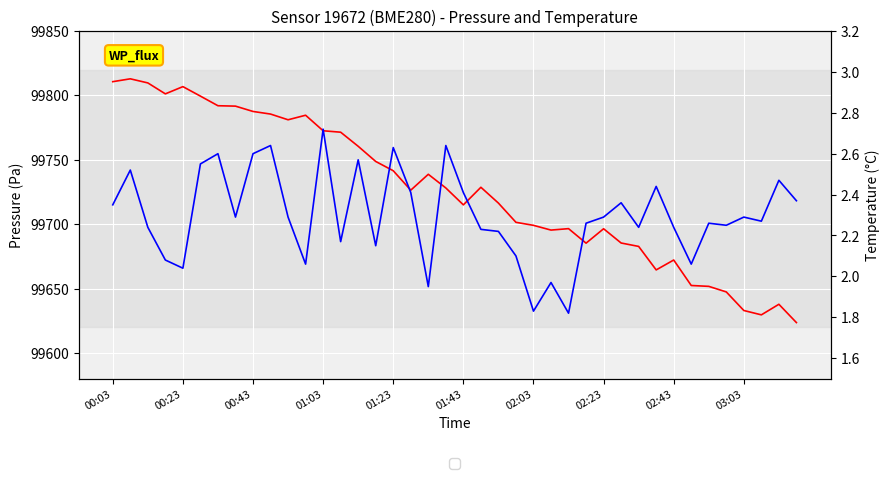

How many lines are shown in the chart?

2